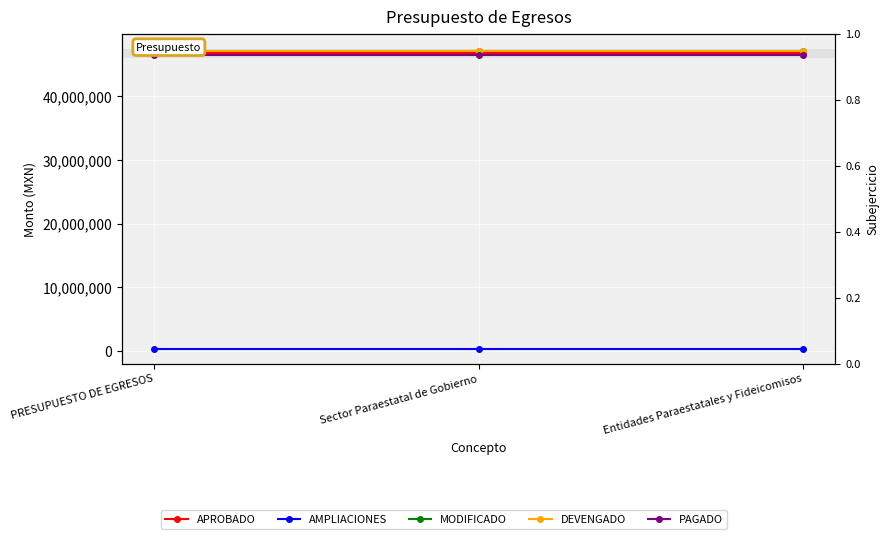

Rank the series by their maximum value, from highest to lowest.

MODIFICADO, DEVENGADO, APROBADO, PAGADO, AMPLIACIONES